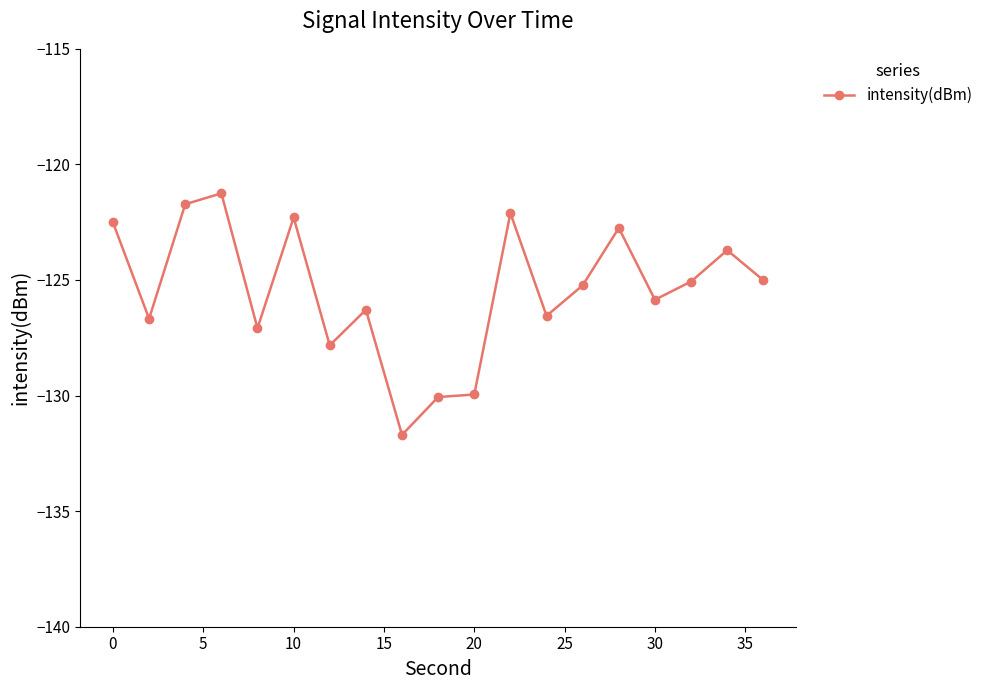

What is the difference between the maximum and minimum values?

10.5